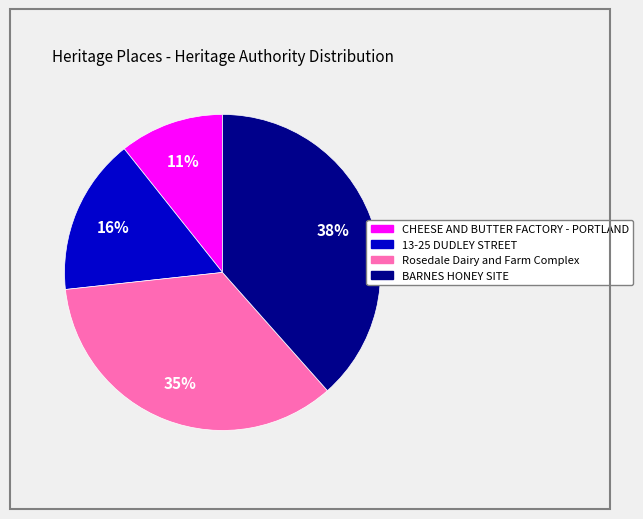

Does any single category account for the majority?

No